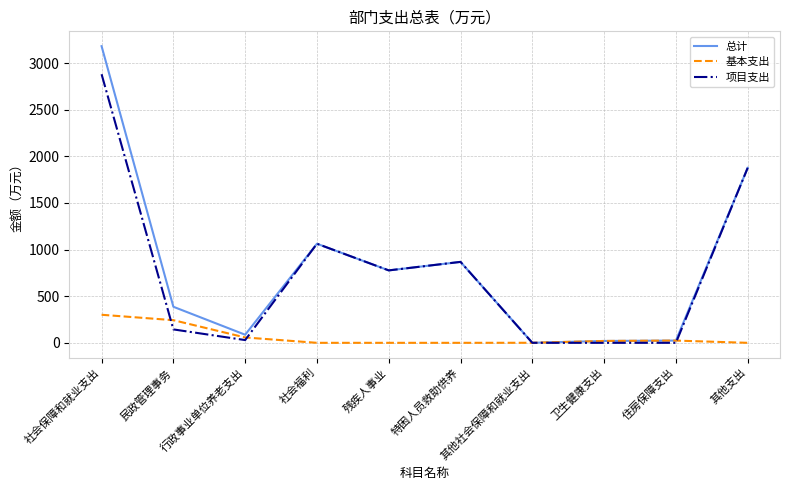

Is it true that 总计 equals 3181.3 at 社会保障和就业支出?

True